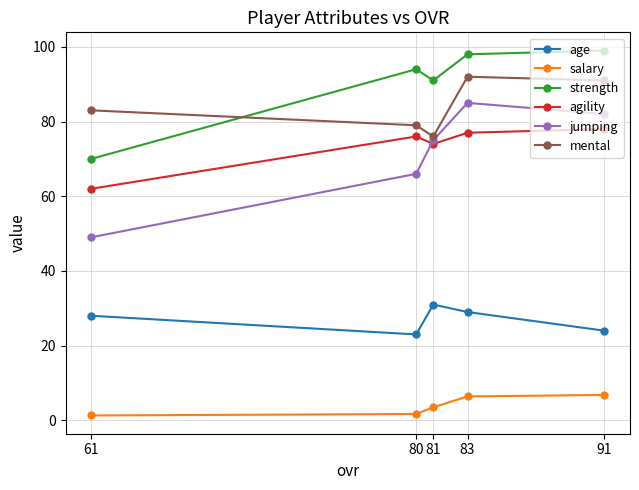

True or false: strength and agility cross at least once.

False